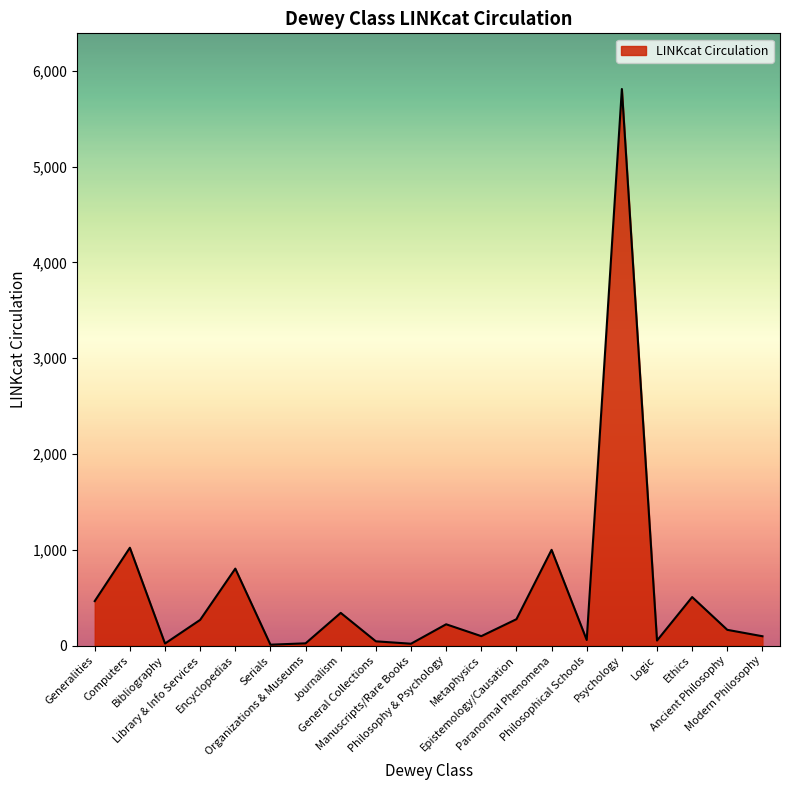

What is the difference between the maximum and minimum values?

5801